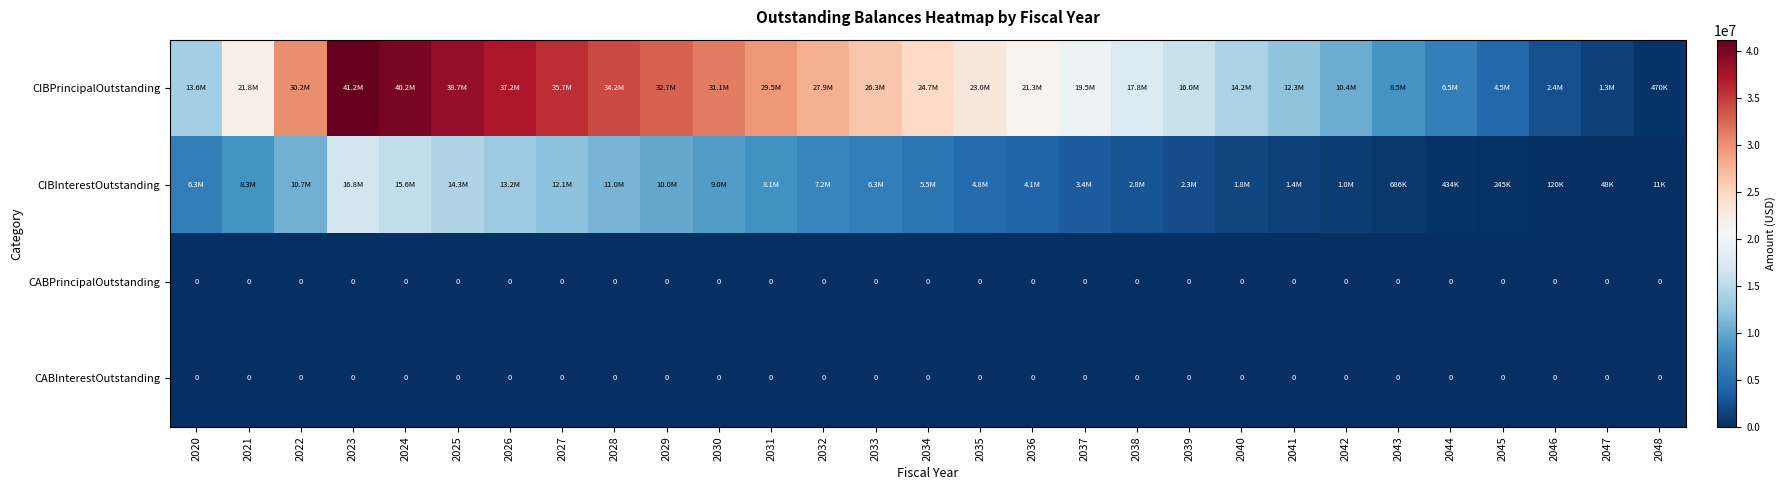

What is the difference between the maximum and minimum values in the CIBInterestOutstanding series?

16825997.1